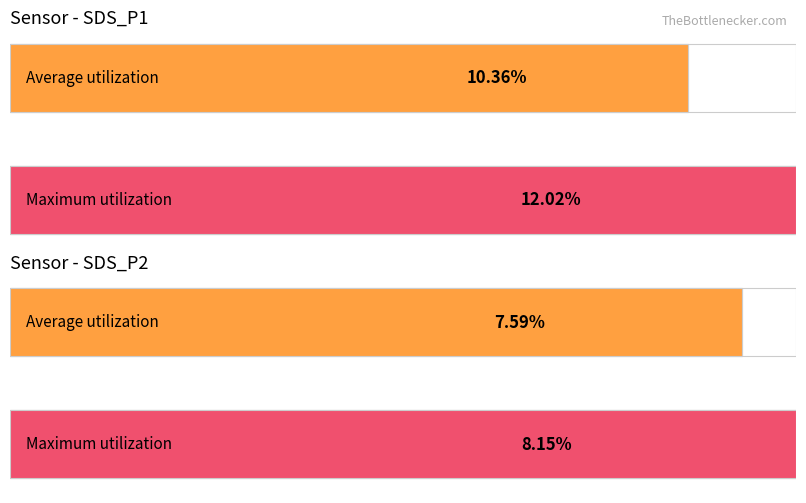

True or false: Average utilization has a value of 7.3 at 2021/06/27 00:26:29.

False